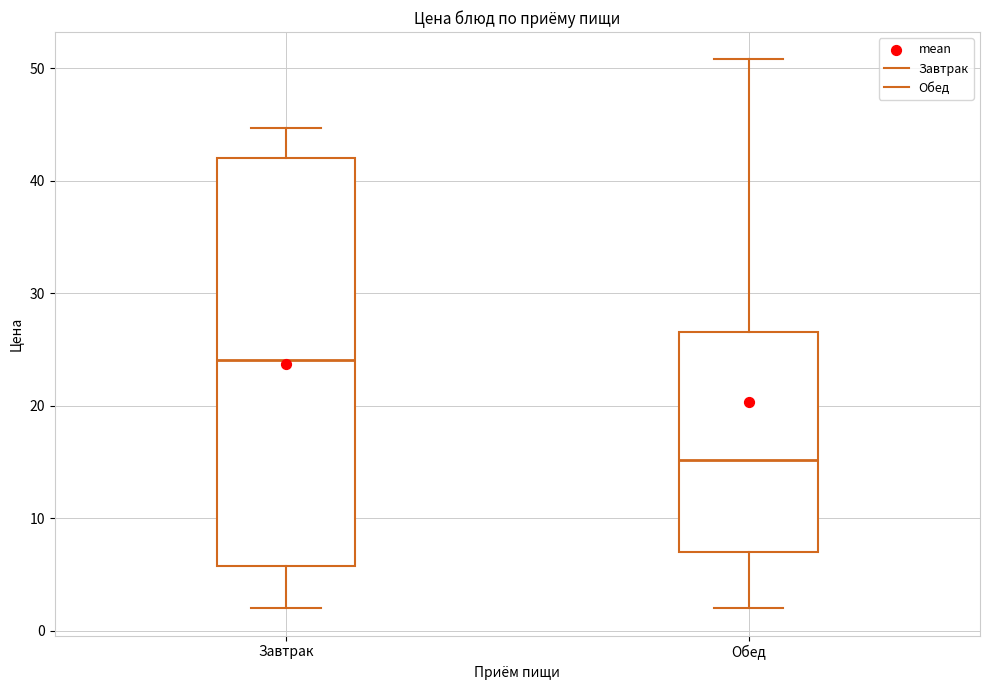

Reading left to right, transcribe this box plot: for each box, give where its median line is, the range the box spans, and where its two whiskers end, as read against the y-axis. The values are not printed on the chart, so give them approximately, as read against the axis.

Завтрак: median 24, box 6 to 42, whiskers 2 to 45
Обед: median 15, box 7 to 27, whiskers 2 to 51